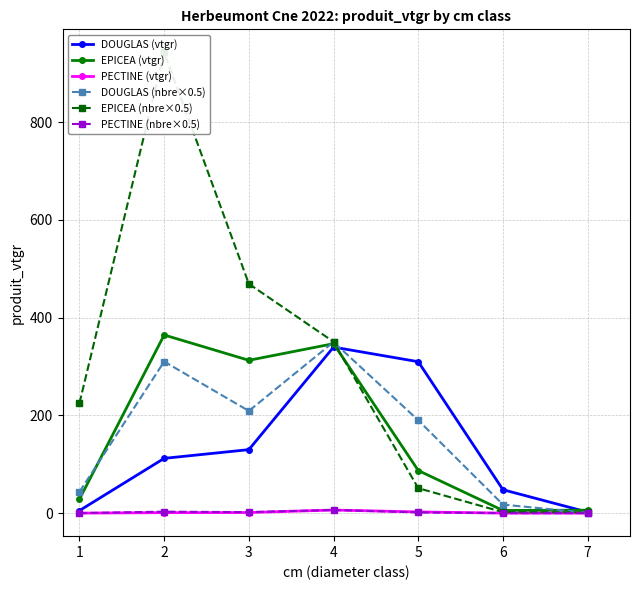

Does the chart display data point markers on the line(s)?

Yes